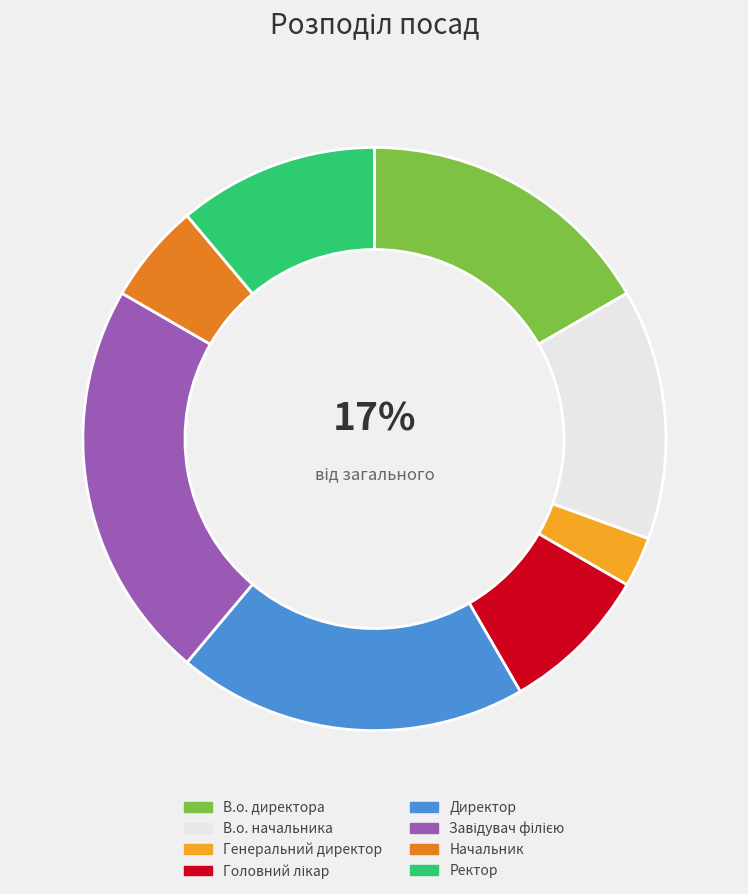

To the nearest percent, what is the average slice percentage?

12%